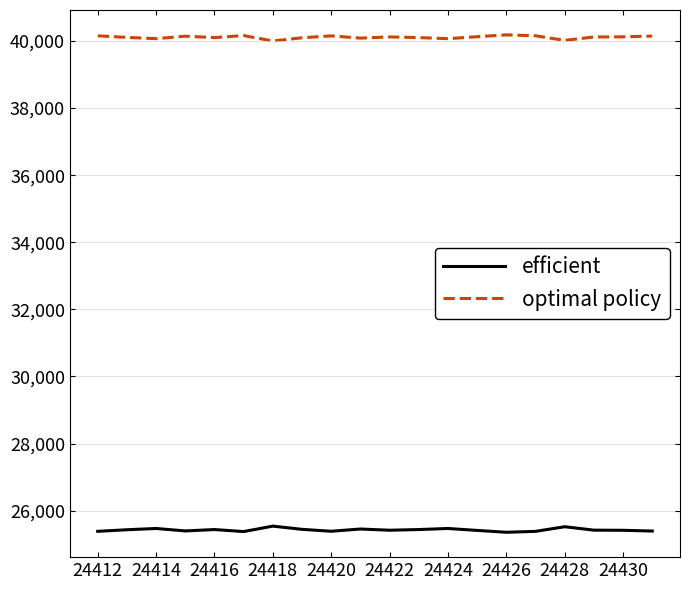

Does the chart display data point markers on the line(s)?

No